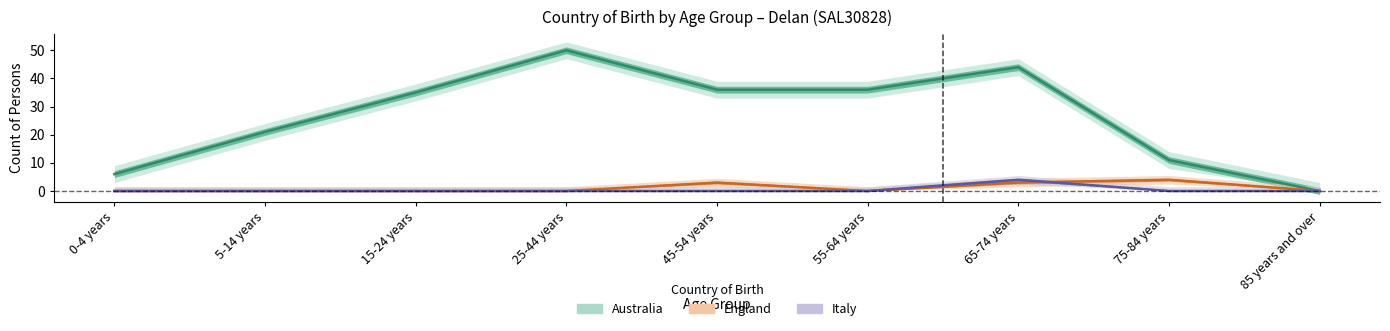

True or false: Italy and Australia intersect in this chart.

False